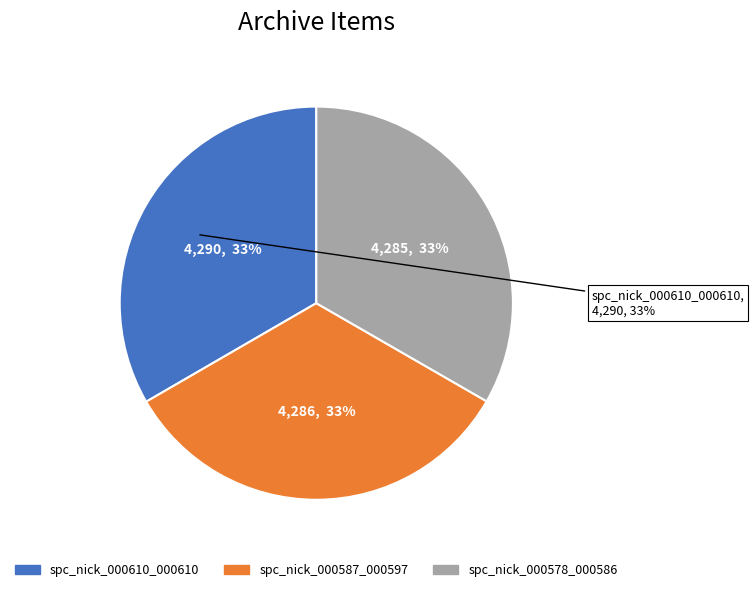

To the nearest percent, what percentage of the pie is spc_nick_000610_000610?

33%